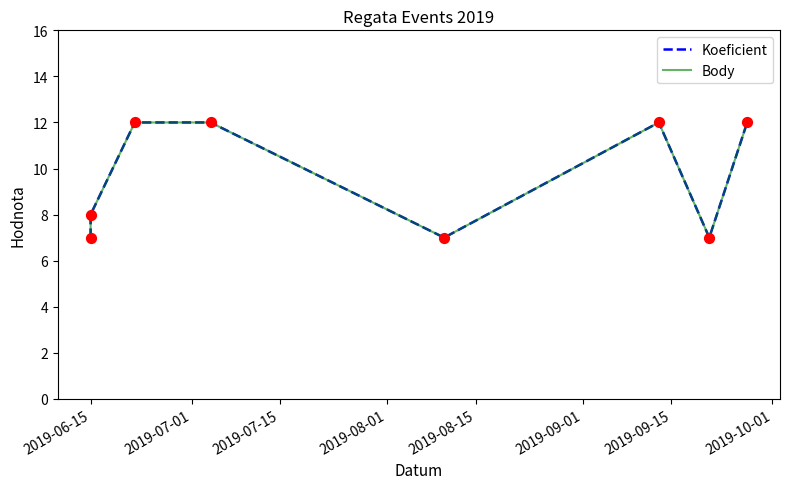

Which series has the largest total across all categories?

Koeficient